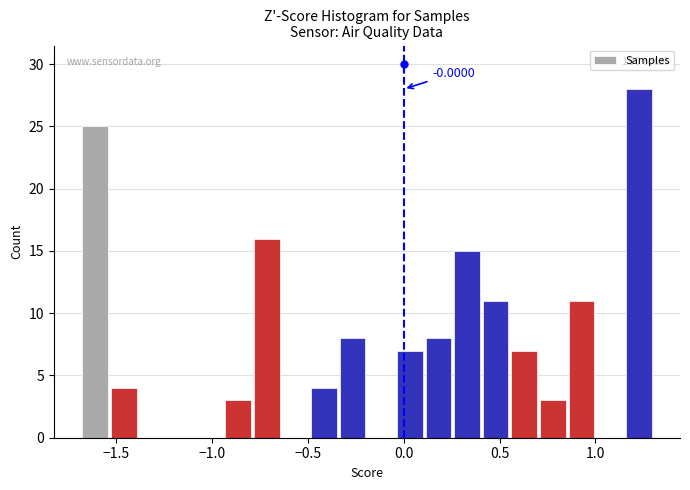

Around what value on the x-axis is the tallest bar? Give the approximate position of its centre, as read against the axis.

1.25